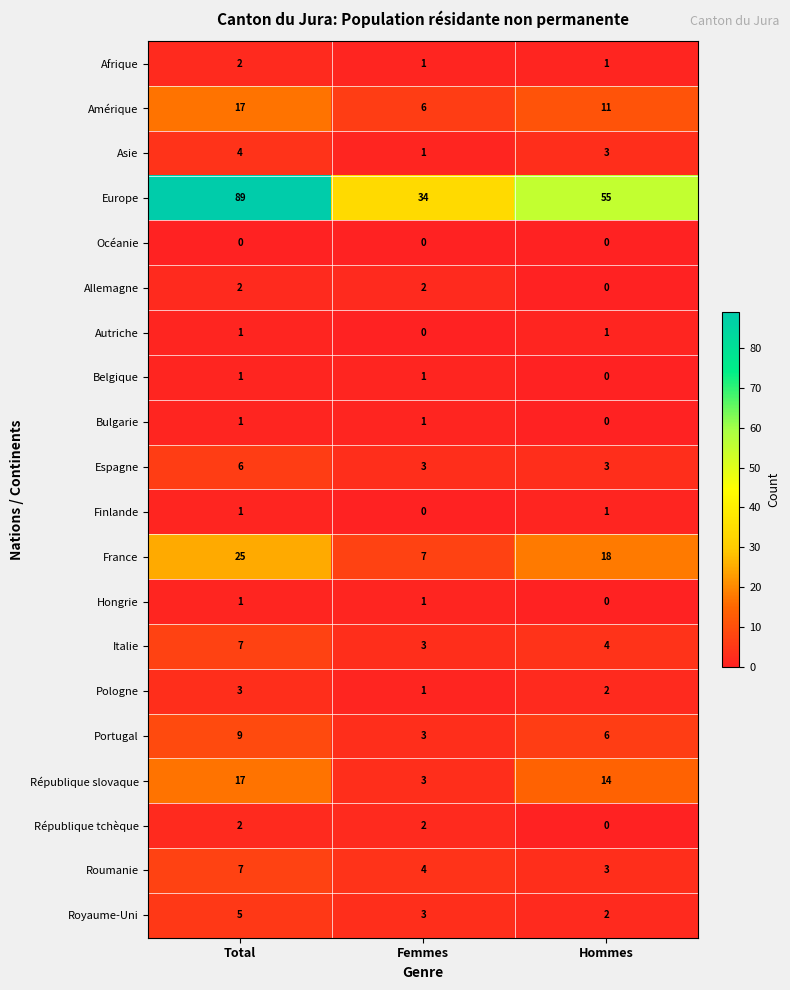

Which series has the largest range (max minus min)?

Europe